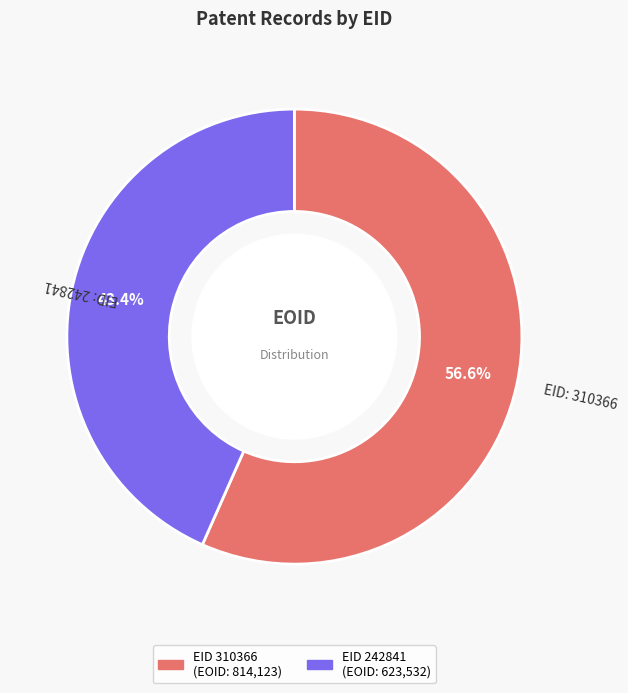

Is there a majority slice in this chart?

Yes